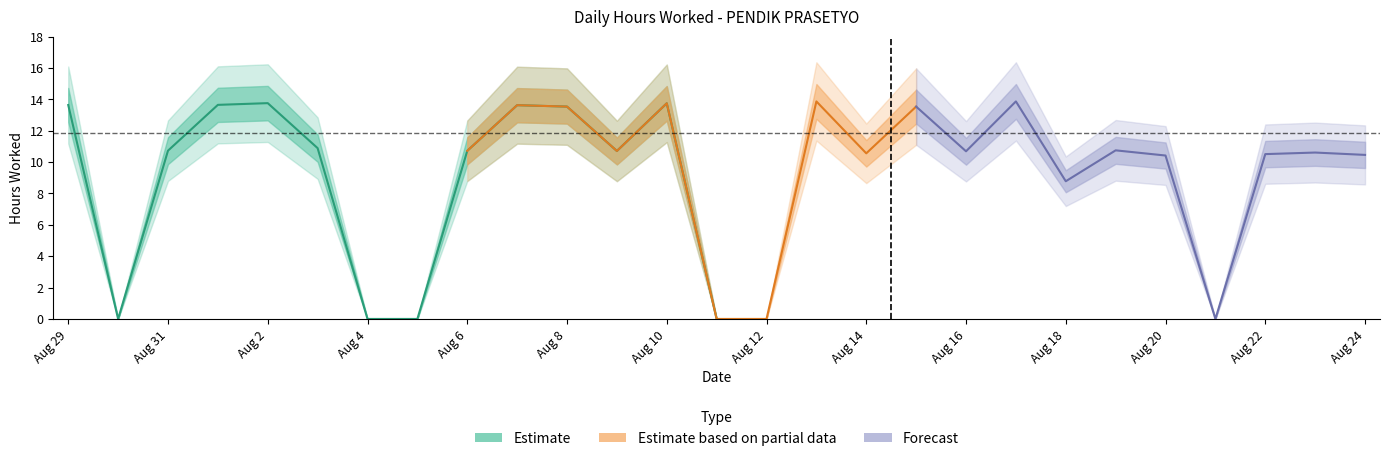

True or false: the data shows 10.7 at 6.

True